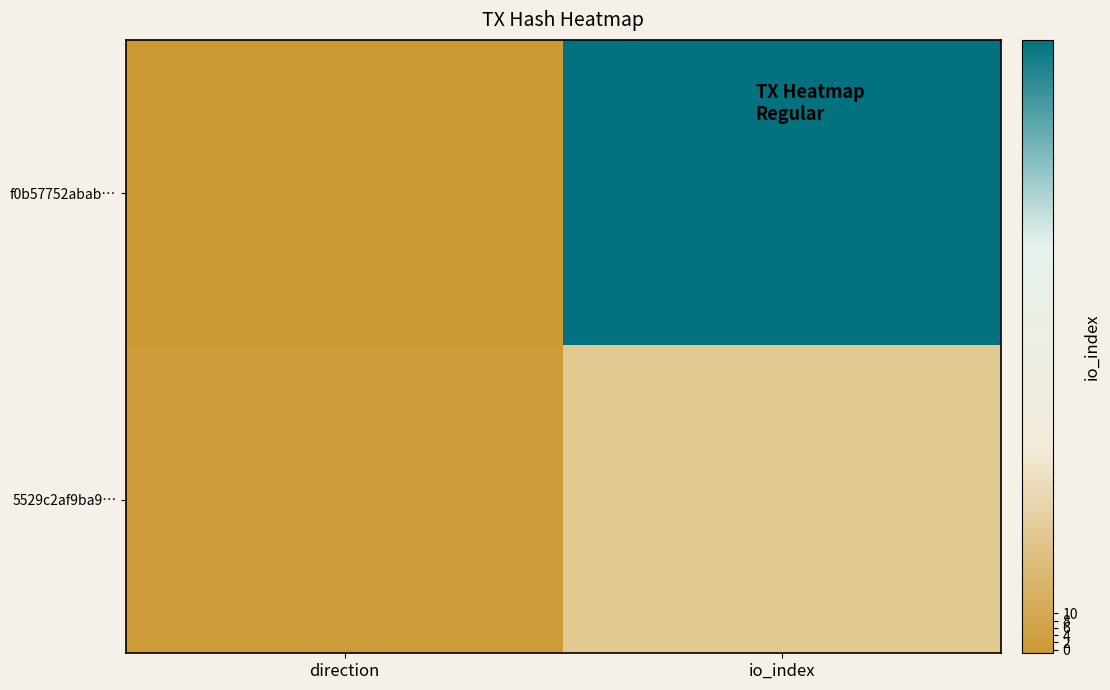

Which series has the largest range (max minus min)?

f0b57752abab…